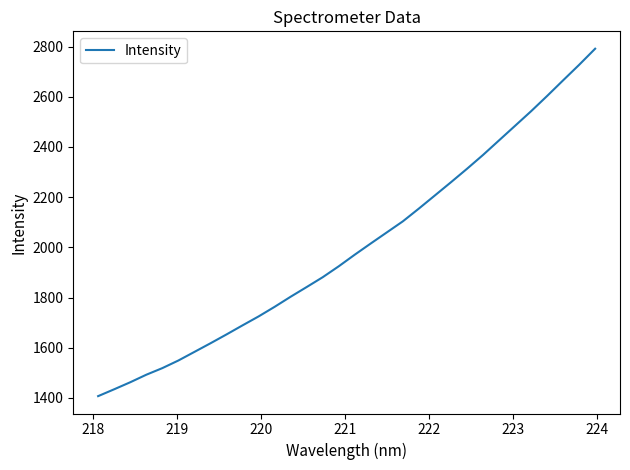

What is the difference between the maximum and minimum values?

1384.1